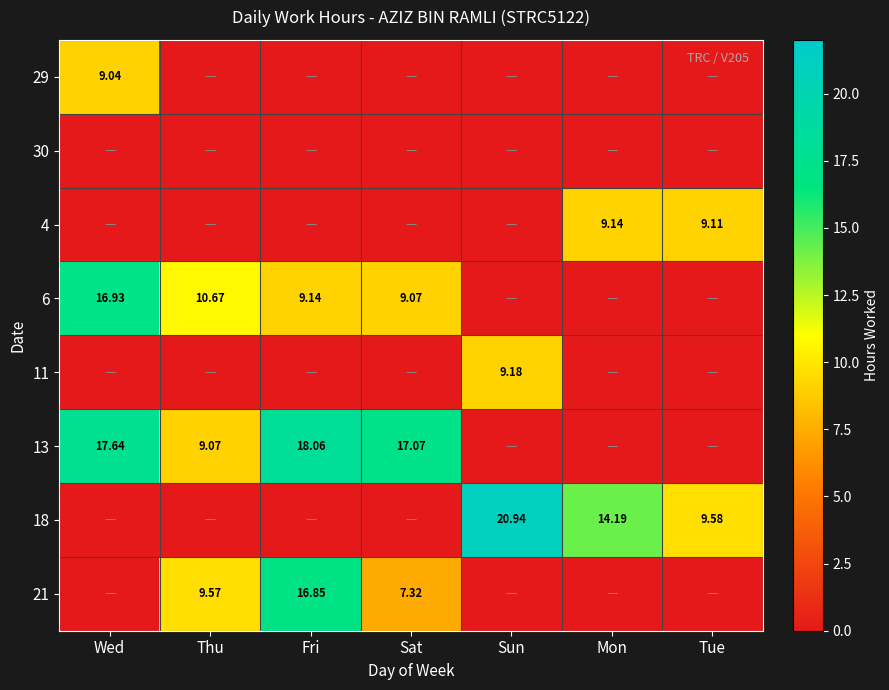

True or false: 13 has a value of 18.1 at Fri.

True